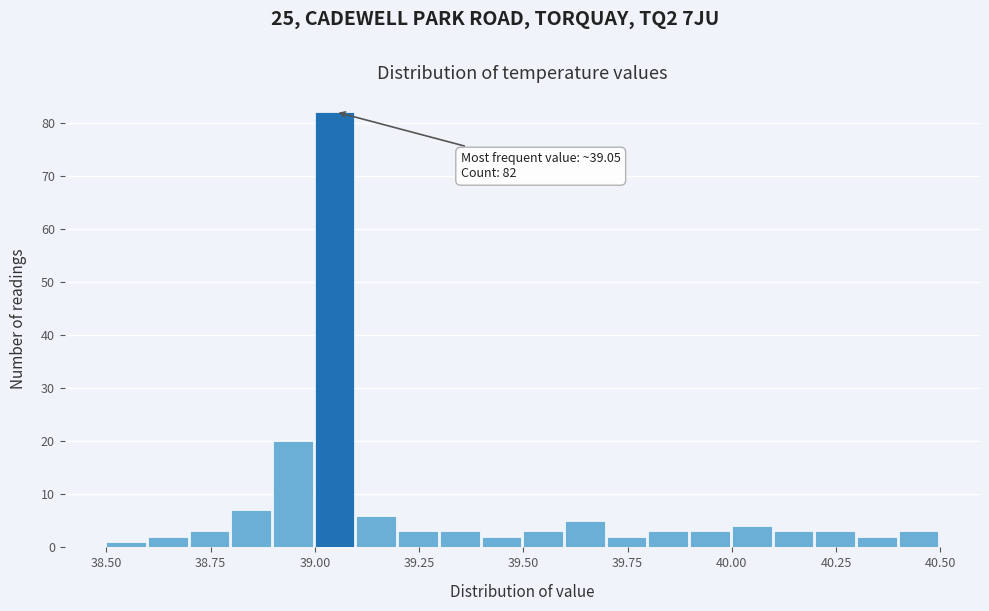

Around what value on the x-axis is the tallest bar? Give the approximate position of its centre, as read against the axis.

39.05